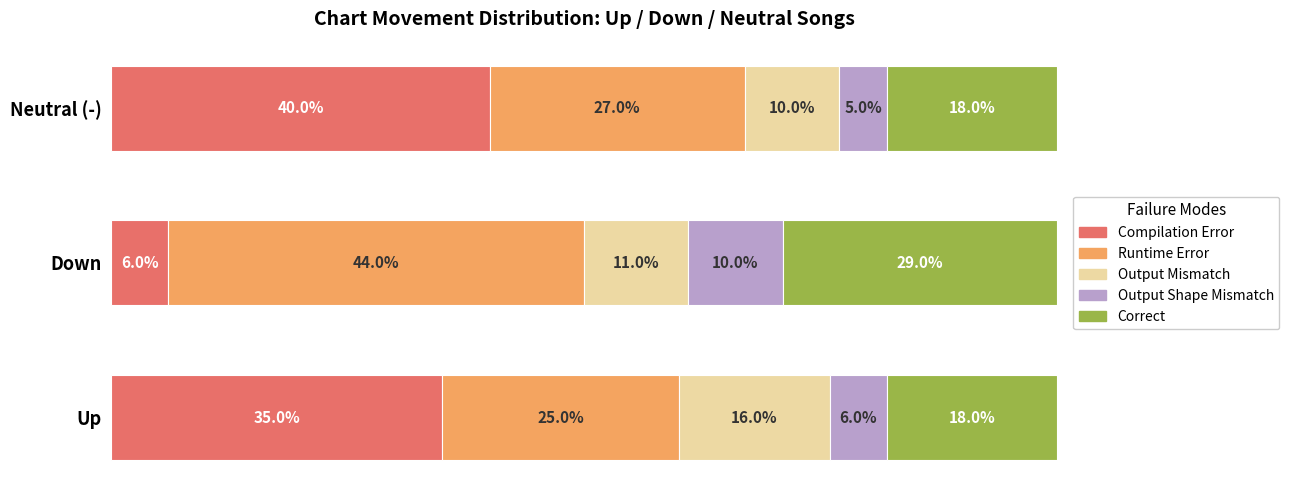

At which label is Compilation Error closest to 23?

Up